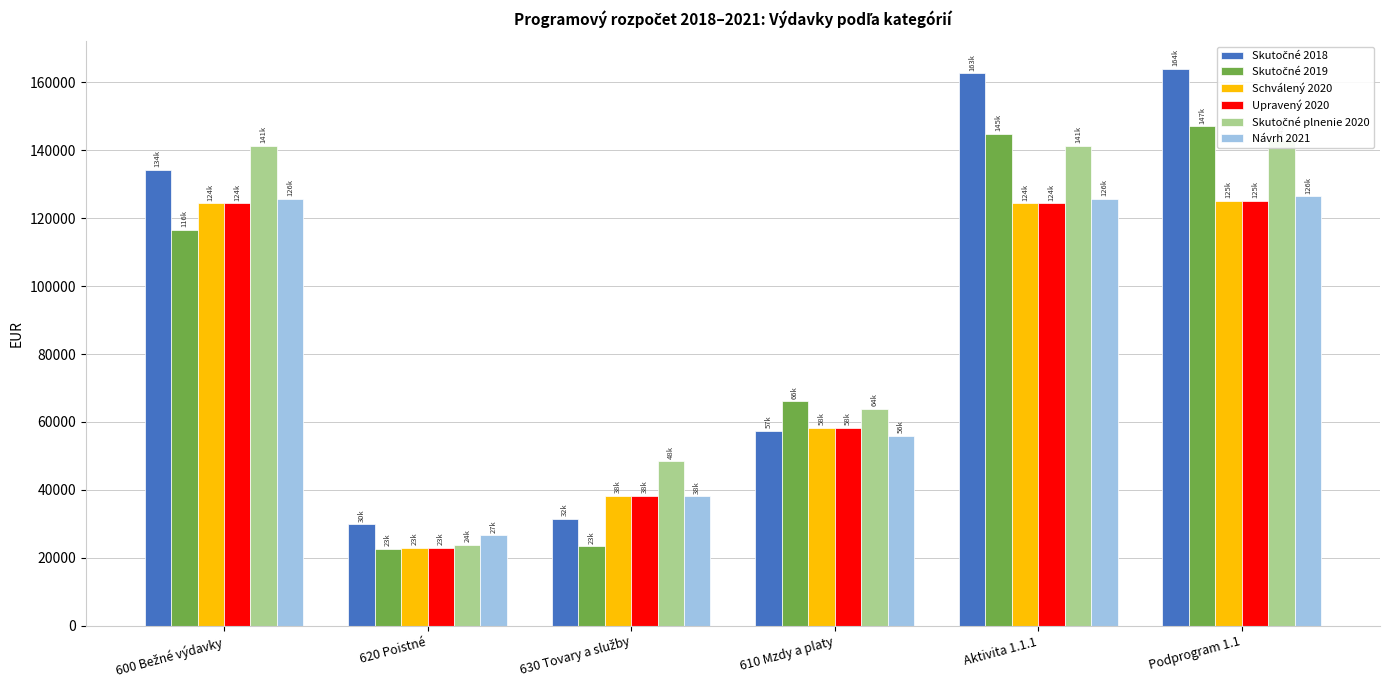

What is the maximum value for Schválený 2020?

125057.0